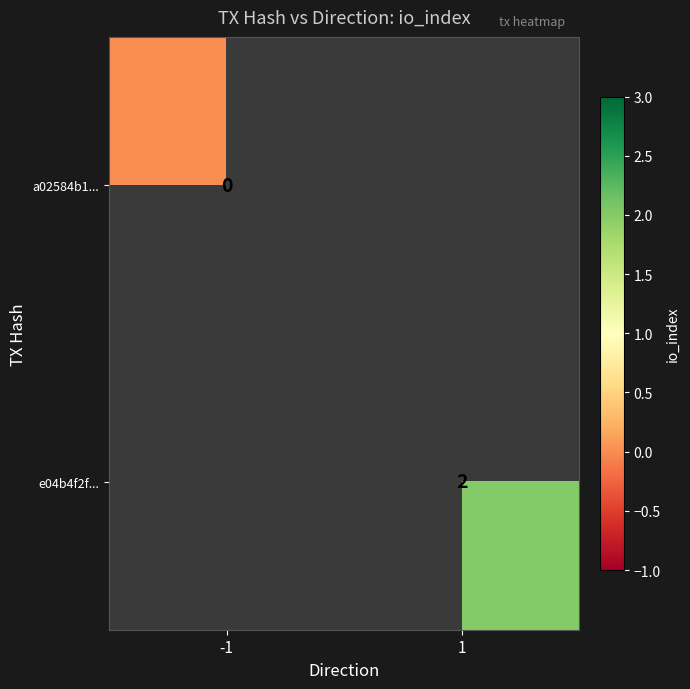

The value of e04b4f2f... at 1 is 2. True or false?

True